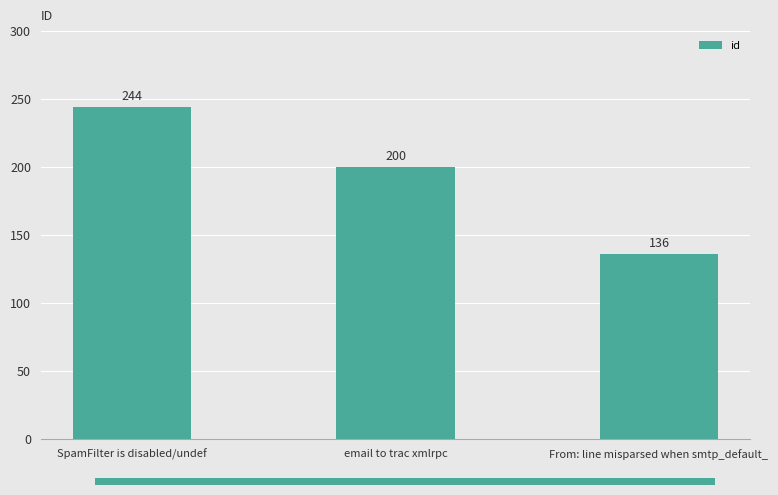

What position from the left is email to trac xmlrpc?

2